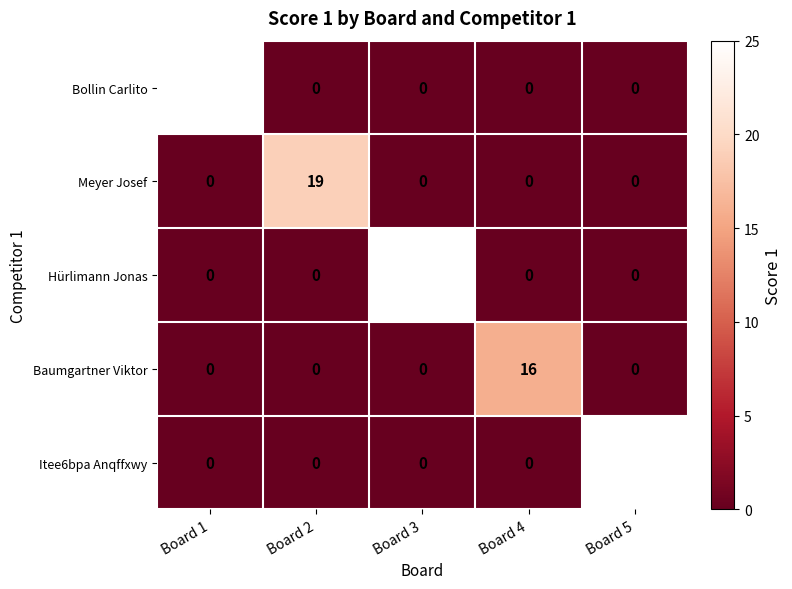

What is the difference between the highest and lowest values at Board 4?

16